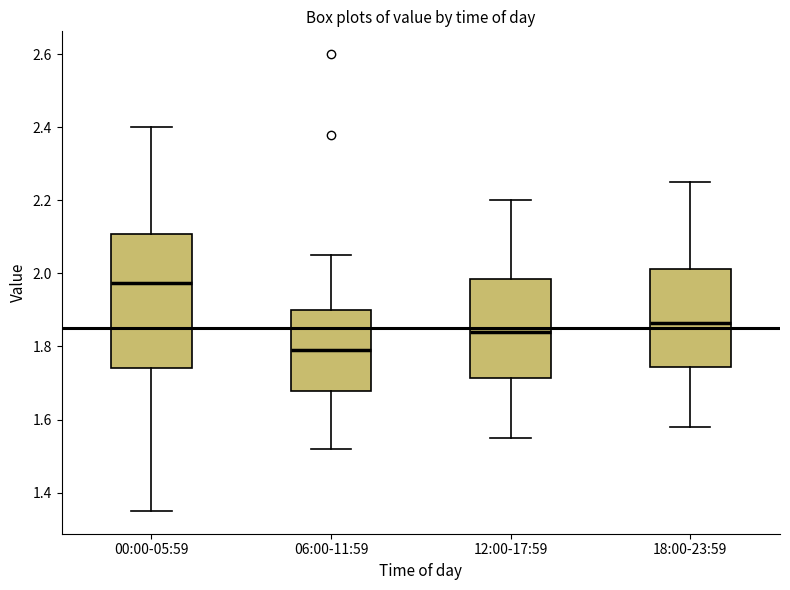

Which box's median line is the lowest?

06:00-11:59